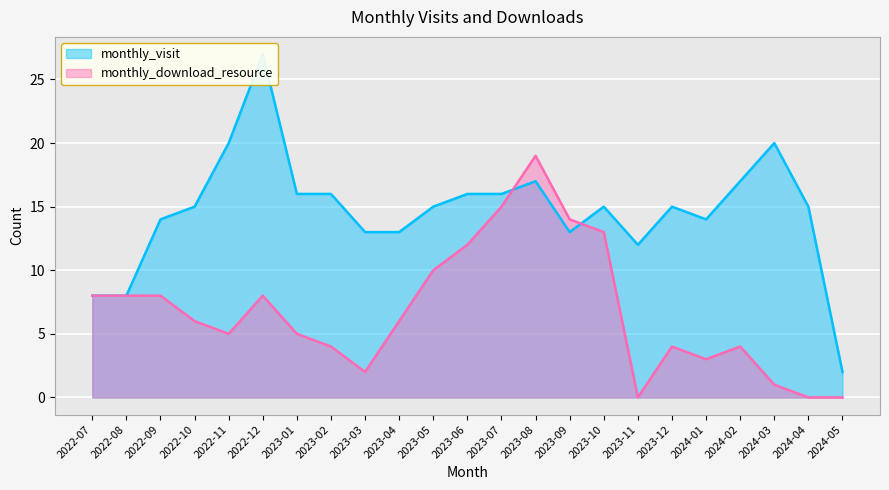

The value of monthly_download_resource at 2022-12 is 12. True or false?

False